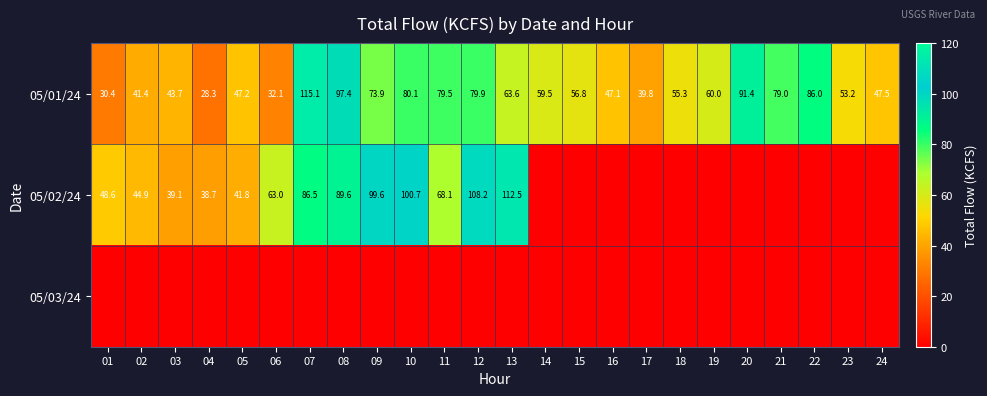

Which category has the lowest value across all series?

14